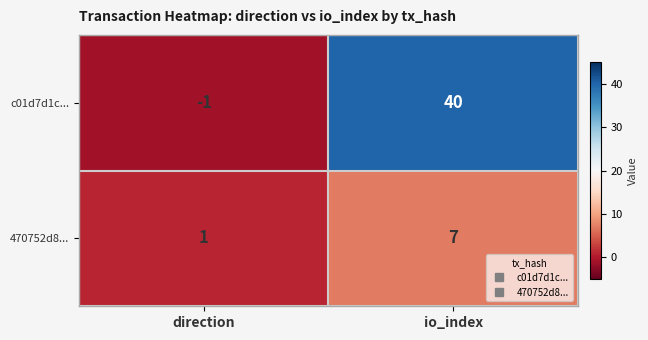

Is it true that c01d7d1c... equals -1 at direction?

True